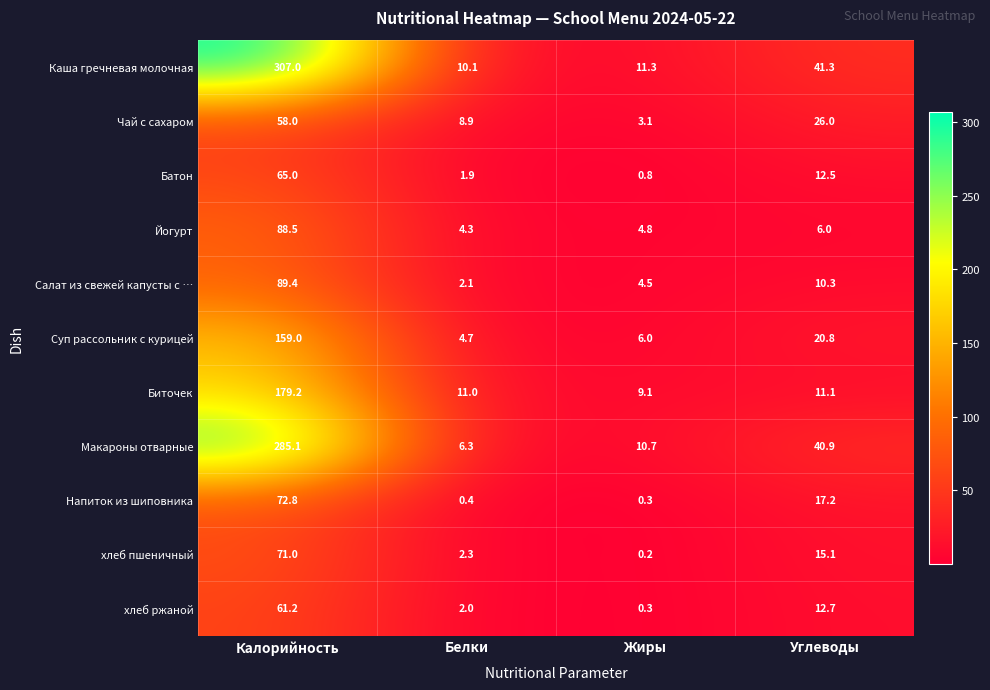

Which series has the largest range (max minus min)?

Каша гречневая молочная